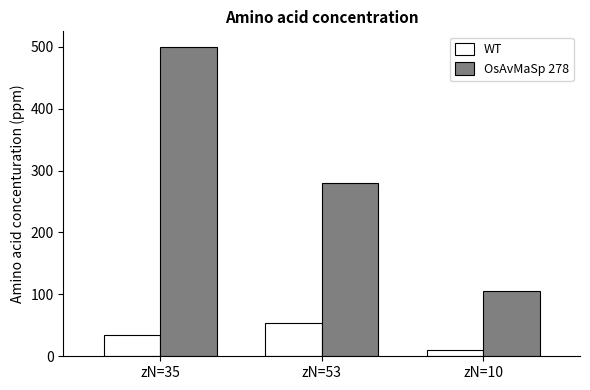

Which series has the widest spread of values?

OsAvMaSp 278